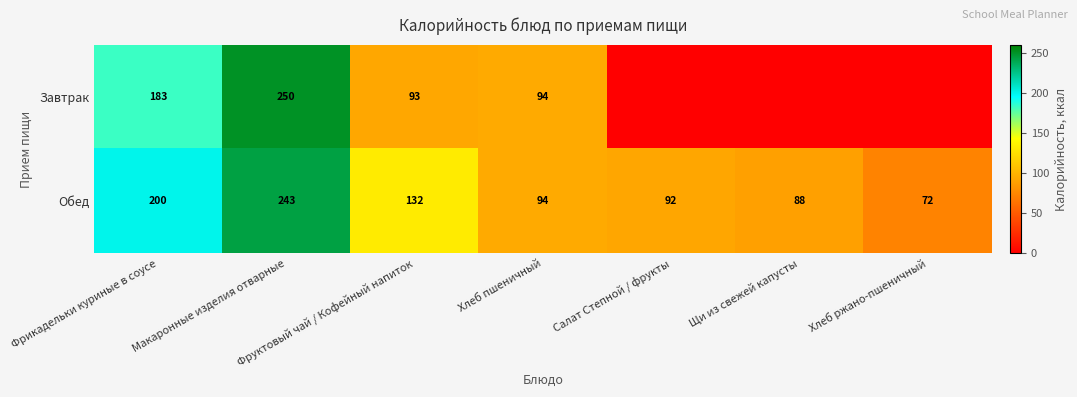

What is the difference between the highest and lowest values at Фрикадельки куриные в соусе?

17